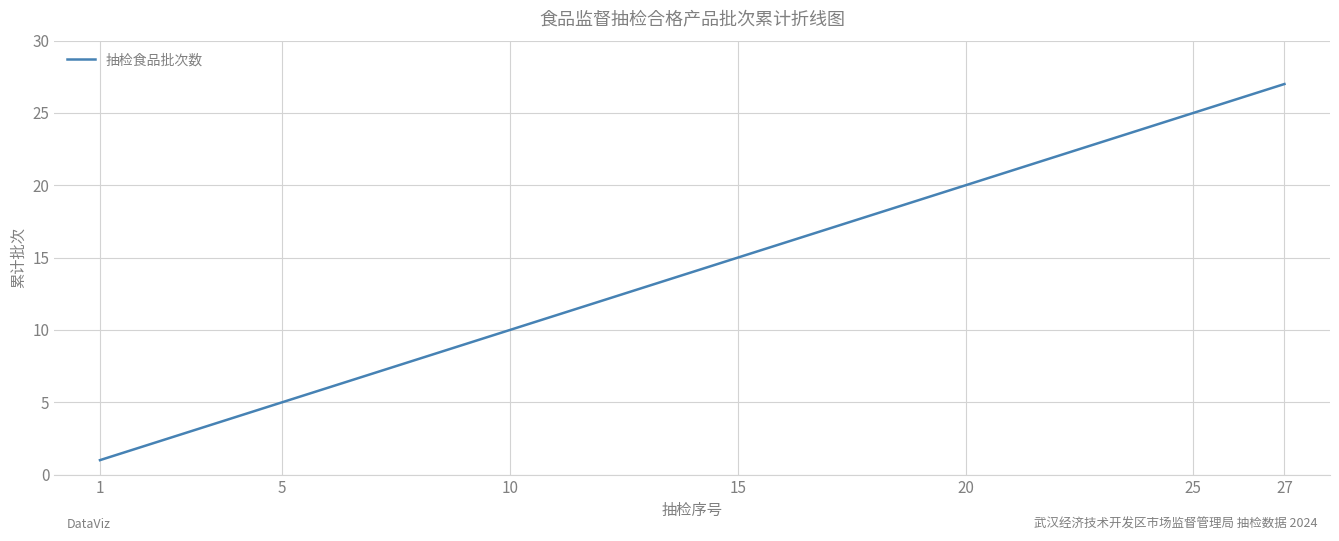

What is the difference between the maximum and minimum values?

26